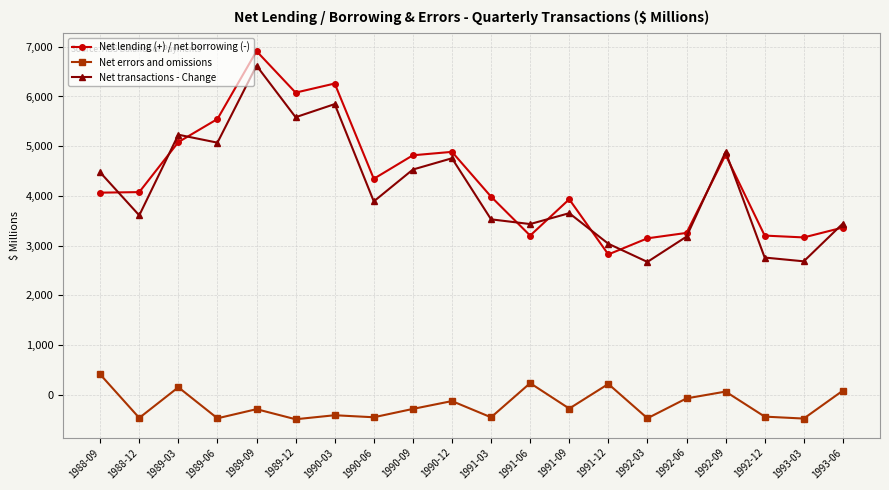

What is the smallest value displayed?

-495